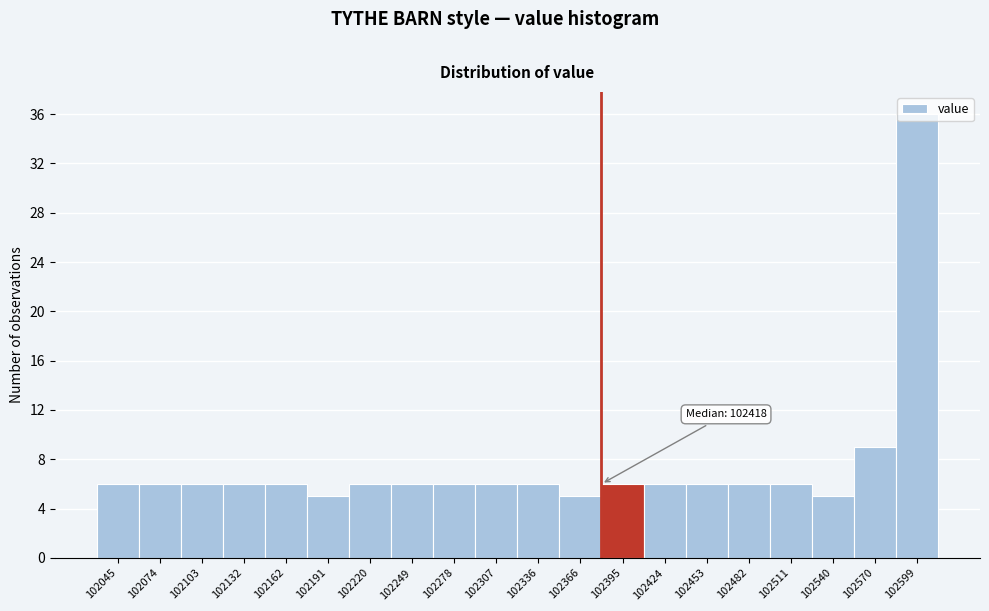

What is the average value?

8